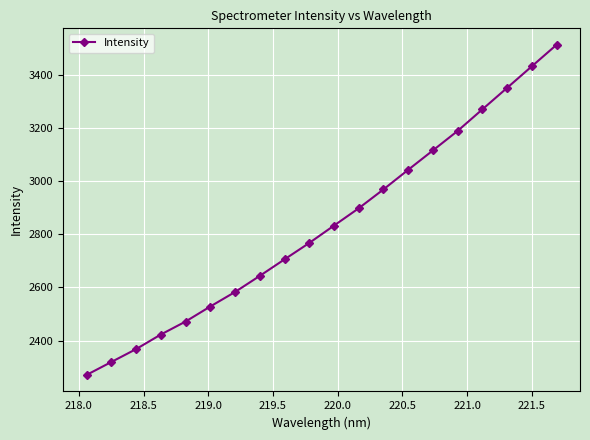

True or false: the data has more than 0 interior local peaks.

False